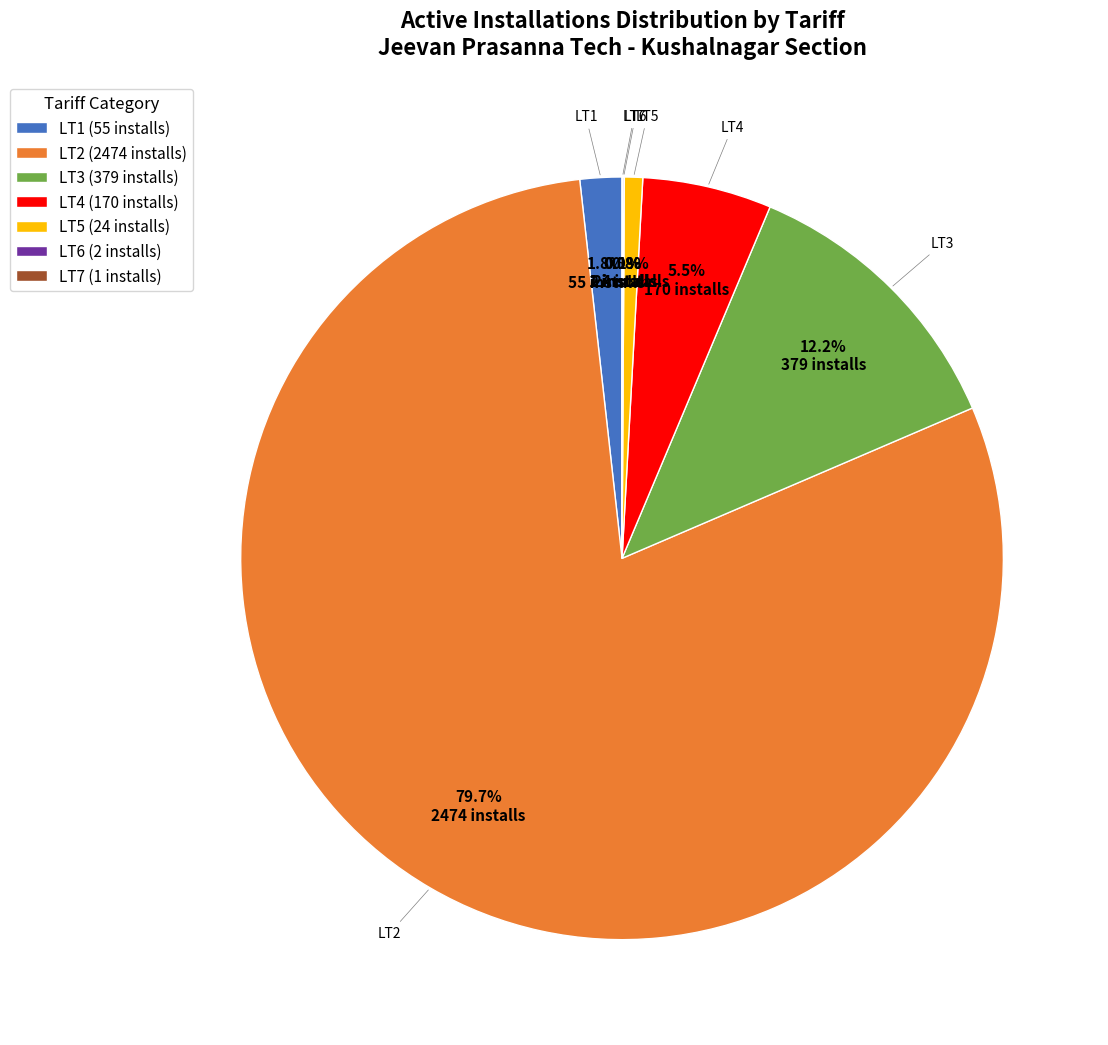

Is LT1 (55 installs) the majority of the pie?

No